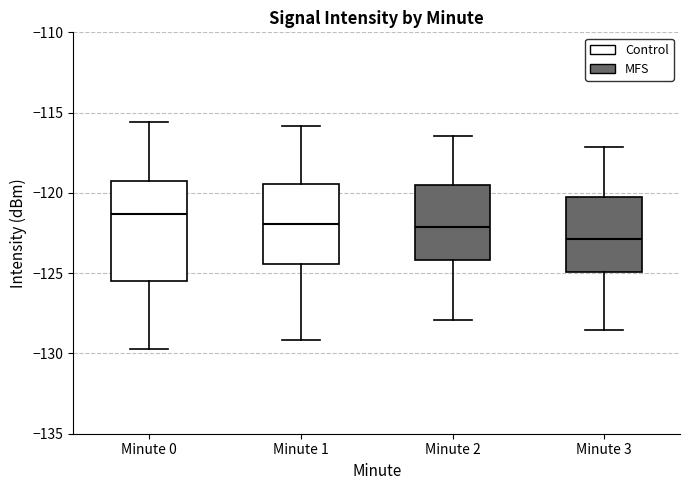

Where does the upper whisker of the box for Minute 3 end on the y-axis? The values are not printed on the chart, so give them approximately, as read against the axis.

-117.0